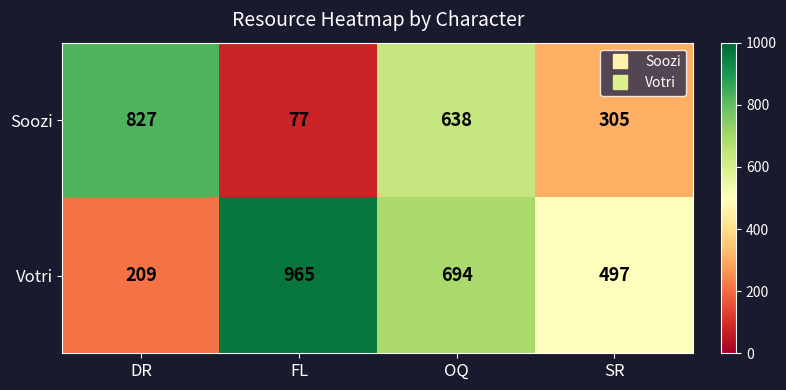

Where is Votri nearest to the value 587?

SR